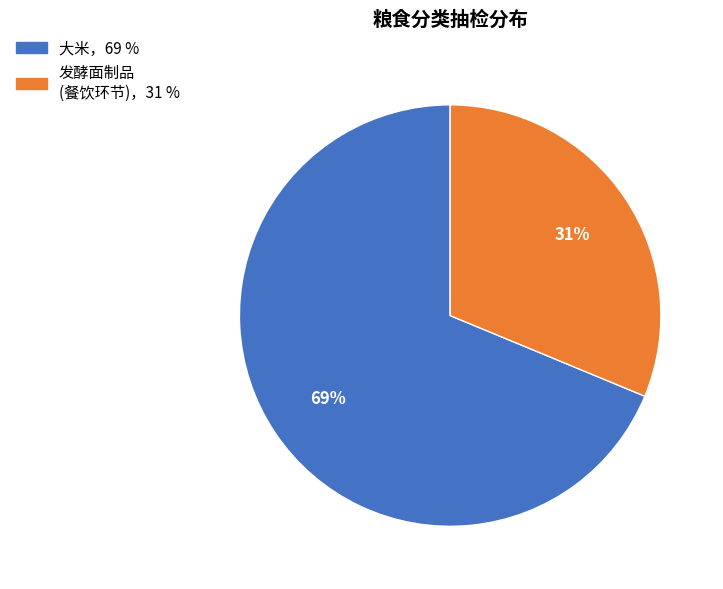

Is there a majority slice in this chart?

Yes